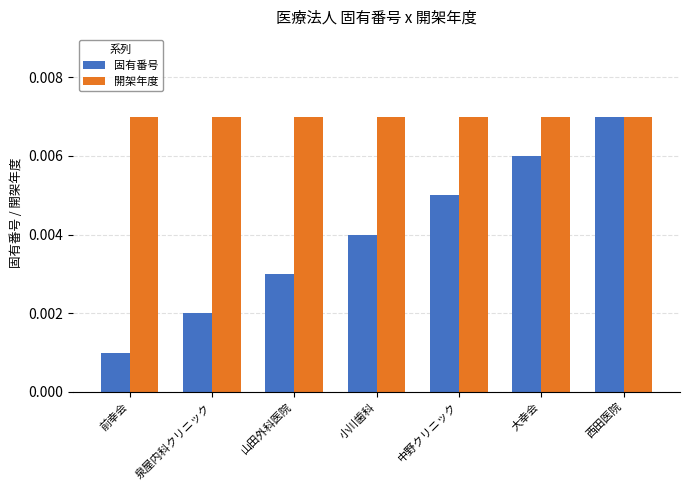

List the series in order of their overall mean, highest first.

開架年度, 固有番号